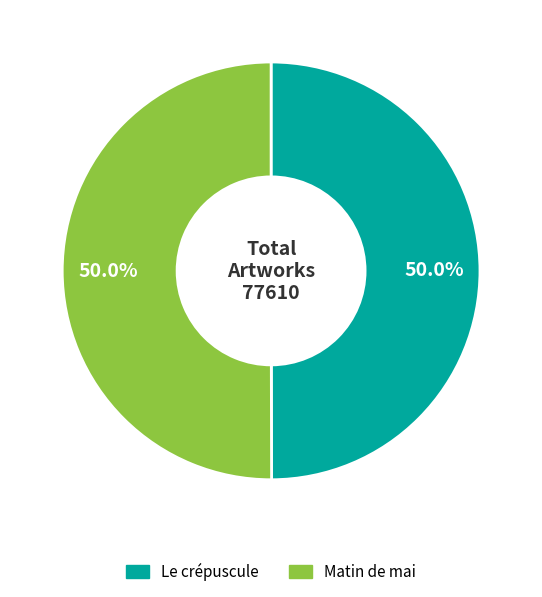

The Matin de mai slice represents 40% of the pie. True or false?

False